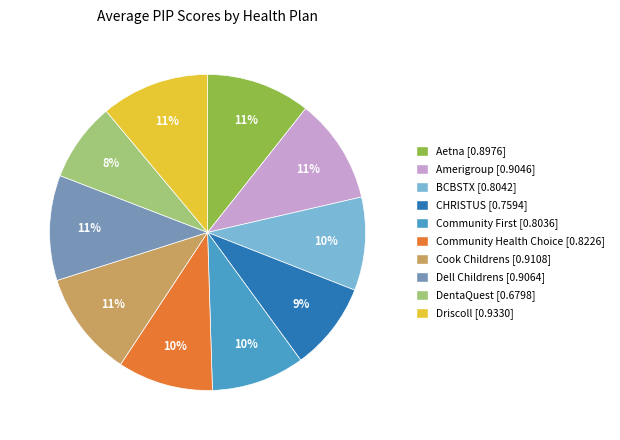

To the nearest percent, what is the average slice percentage?

10%